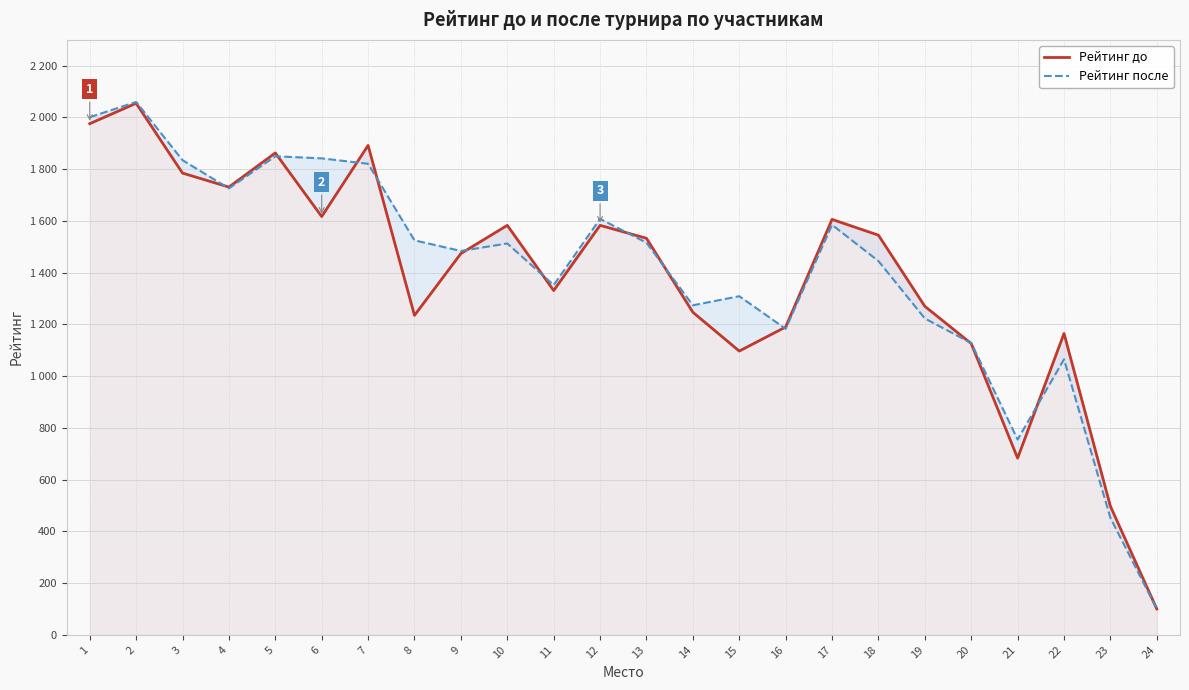

What is the value of the Рейтинг после point at the 18th from the left?

1445